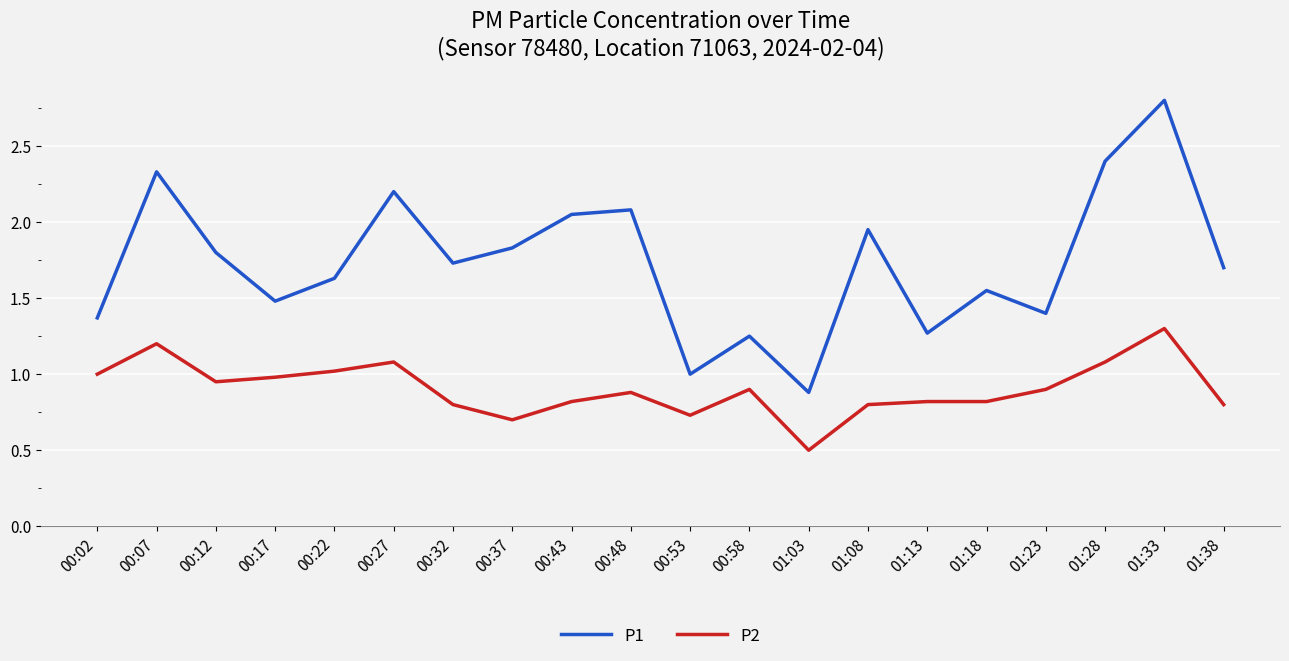

At which category is the sum across all series the highest?

01:33